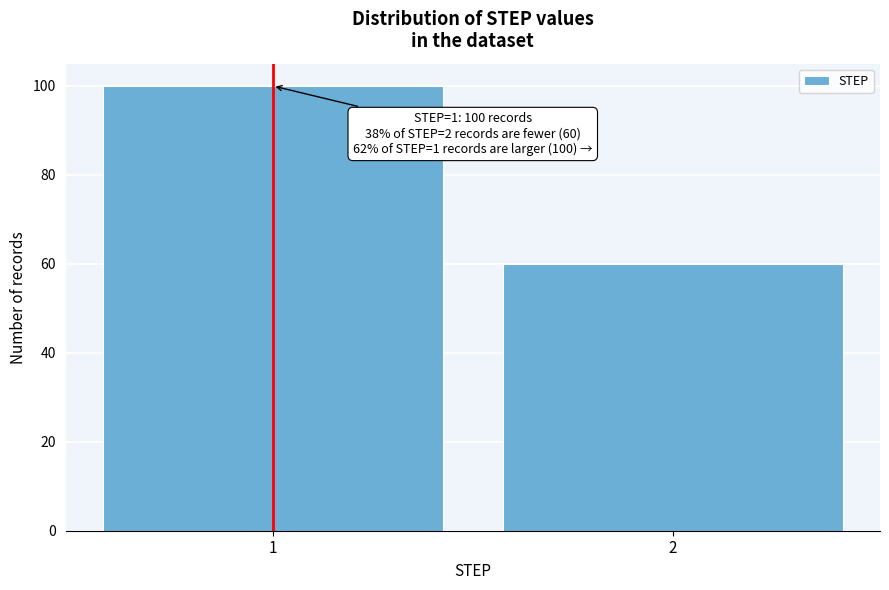

Reading left to right, what are all the values shown in this chart?

100	60